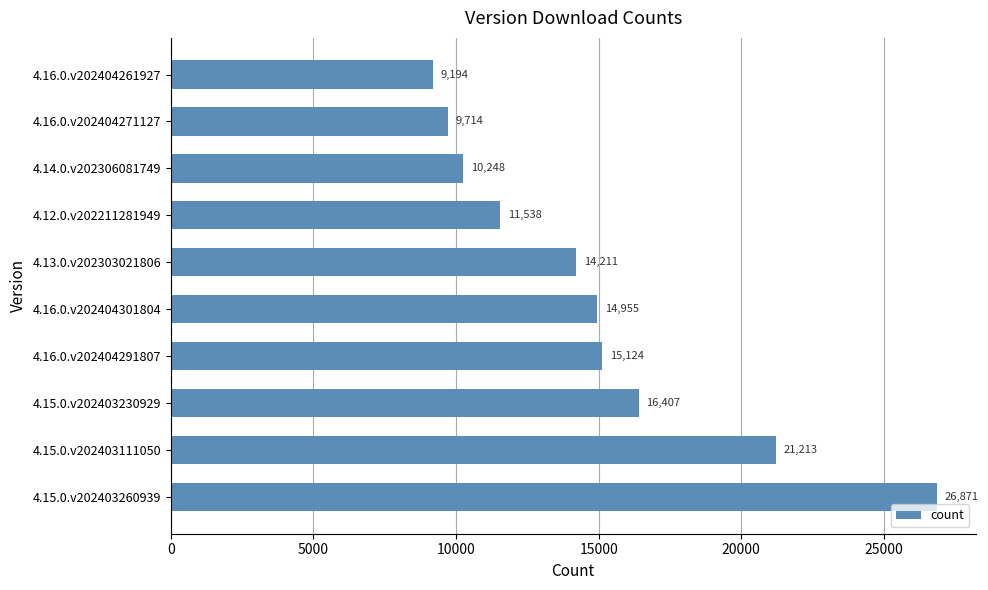

Reading bottom to top, transcribe all the data shown in this chart.

26871	21213	16407	15124	14955	14211	11538	10248	9714	9194